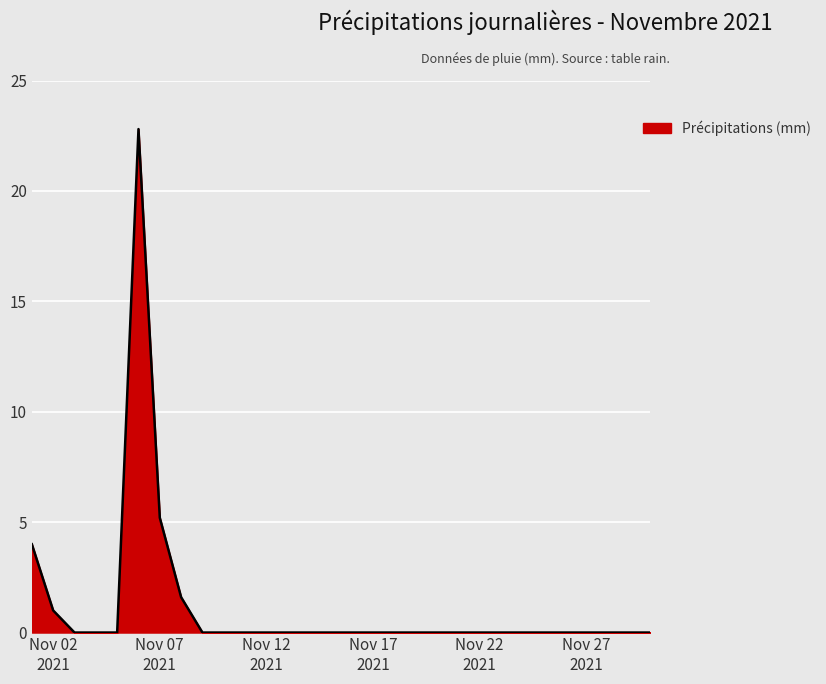

What is the difference between the maximum and minimum values?

22.8